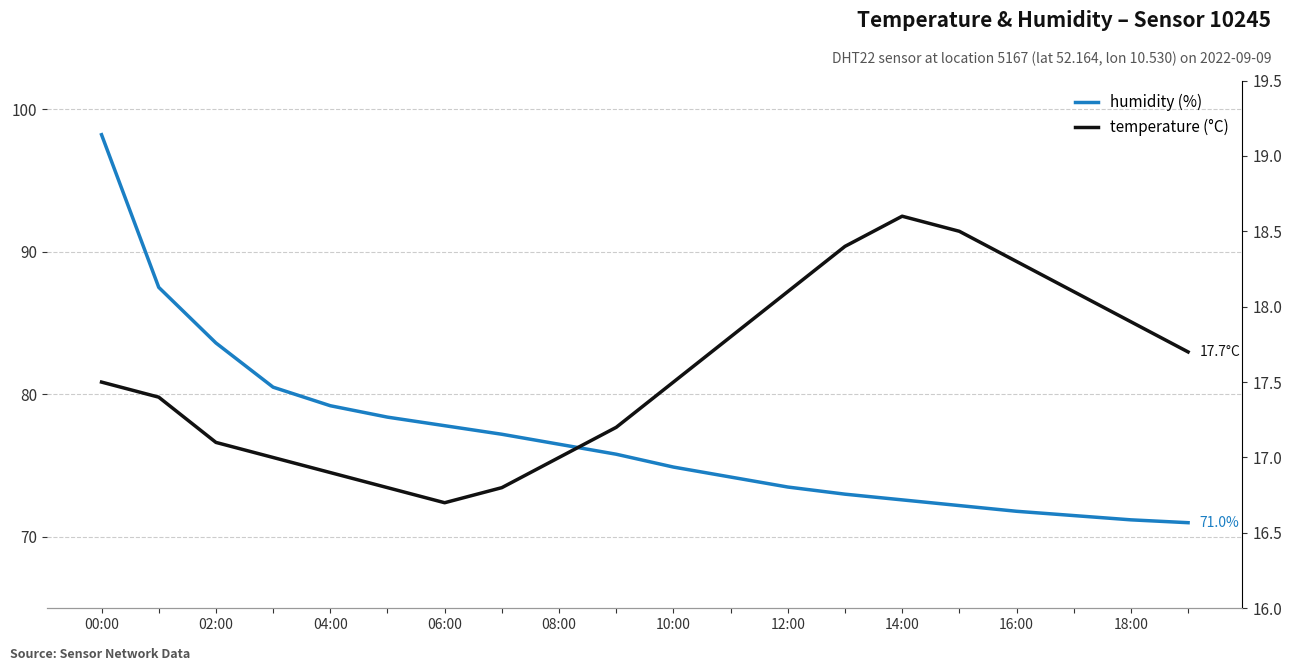

At how many categories does at least one series exceed 59?

20